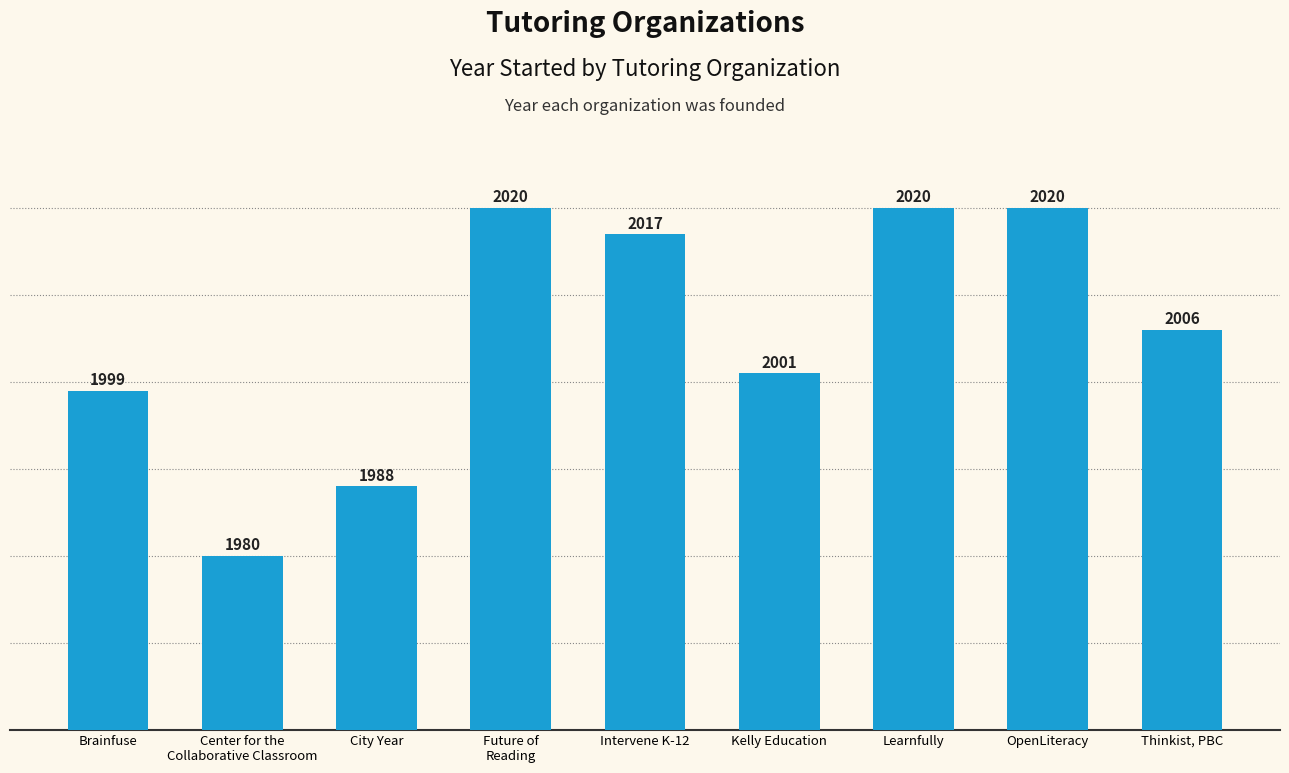

What is the value of the 2nd bar from the left?

1980